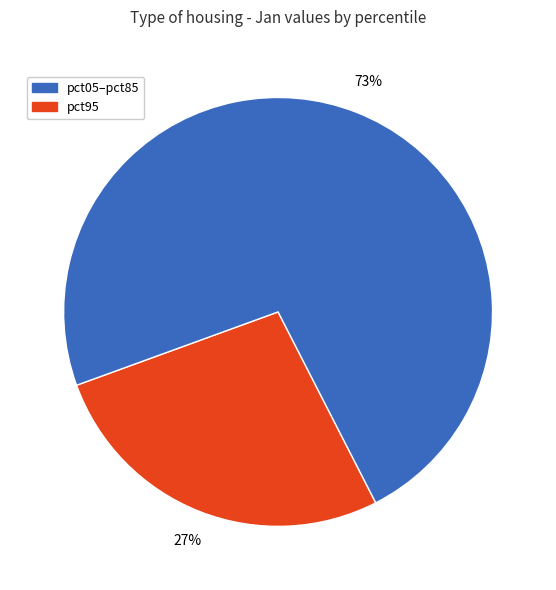

How many segments does this pie chart have?

2